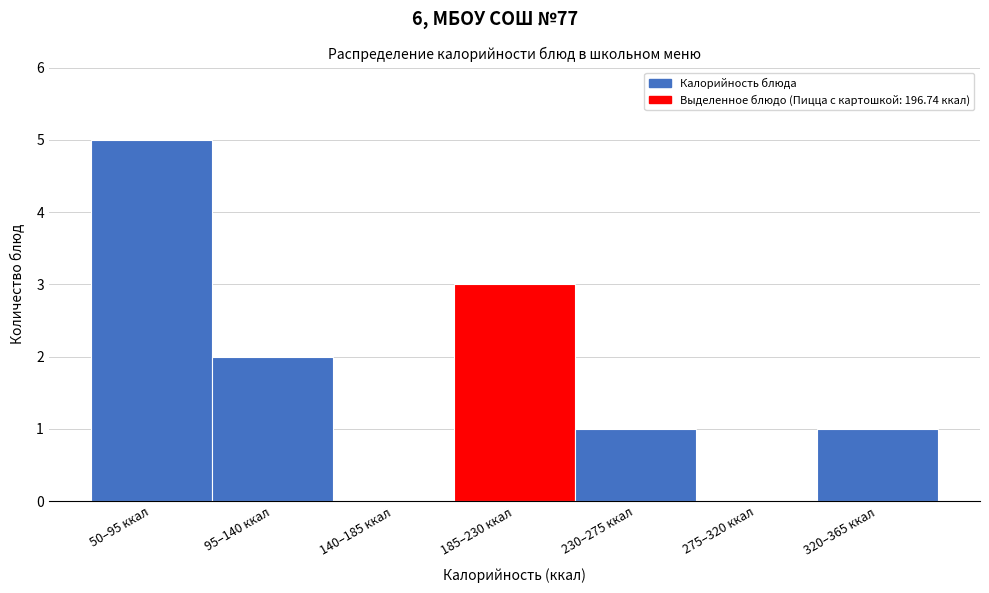

Reading left to right, transcribe all the data shown in this chart.

50–95 ккал=5	95–140 ккал=2	140–185 ккал=0	185–230 ккал=3	230–275 ккал=1	275–320 ккал=0	320–365 ккал=1